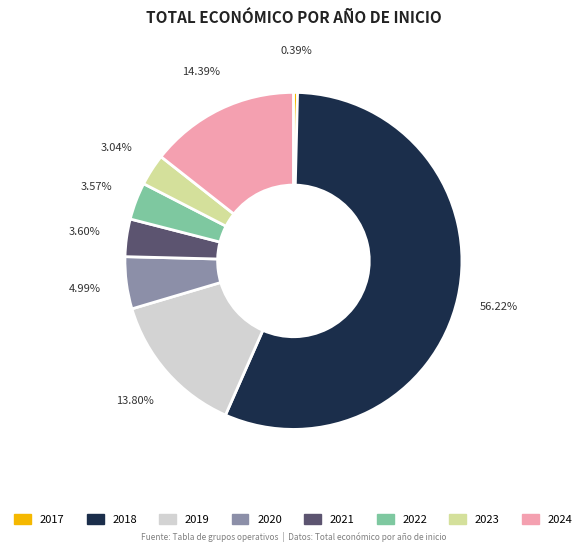

Is there any slice that represents more than half of the pie?

Yes